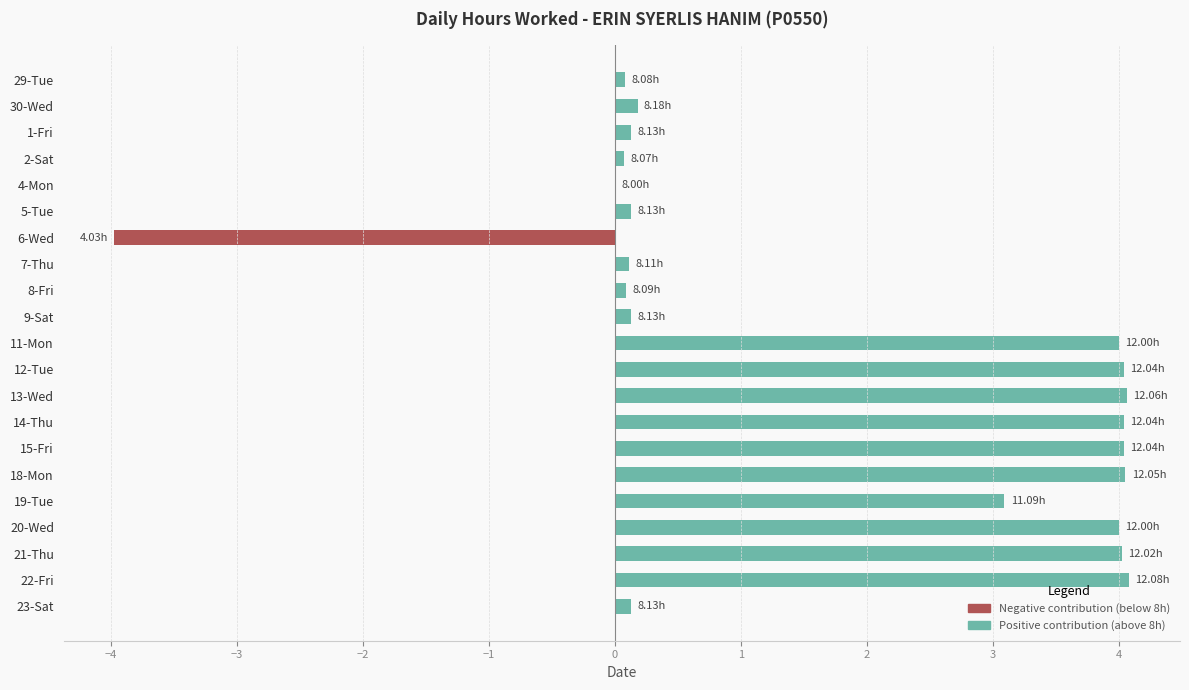

How many distinct data groups are displayed?

1